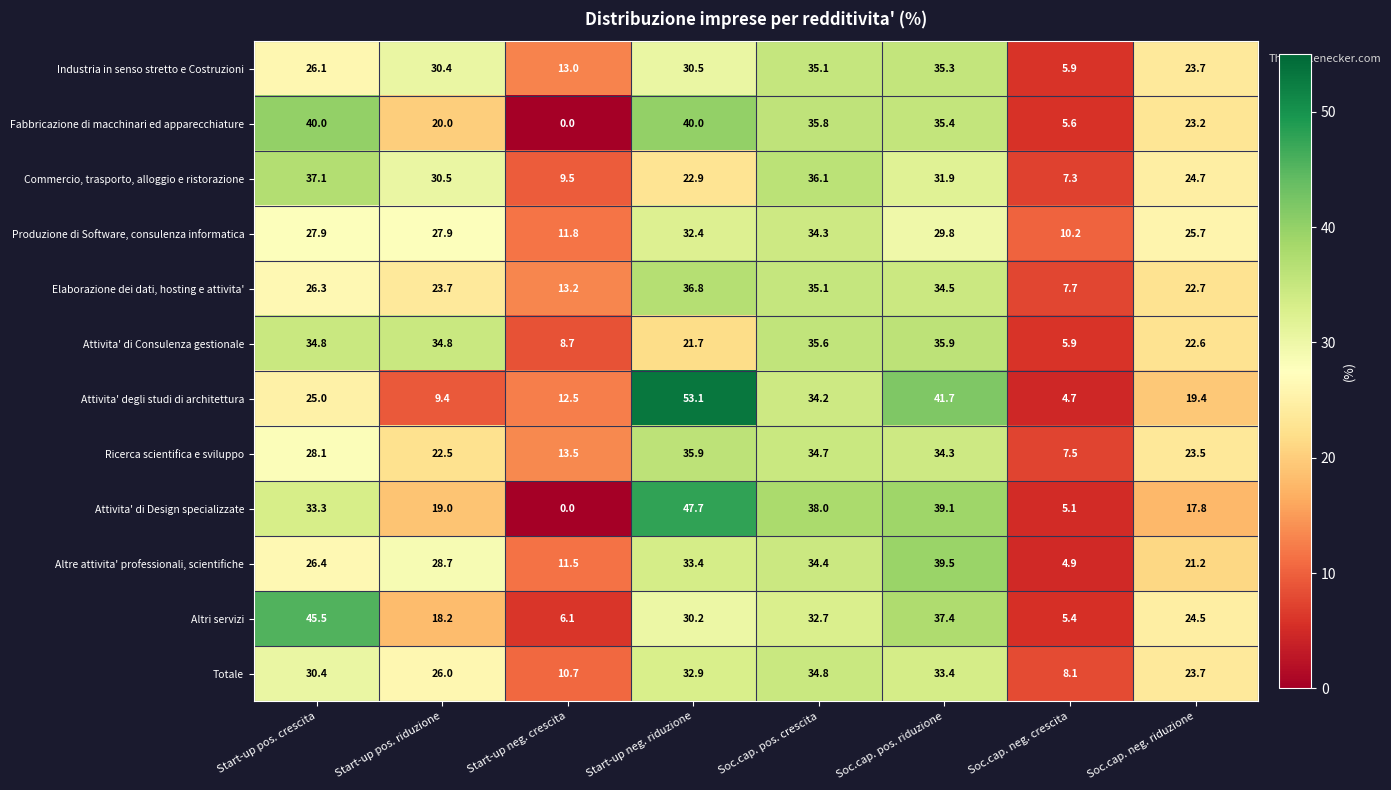

What is the total value across all series at Soc.cap. neg. riduzione?

272.7